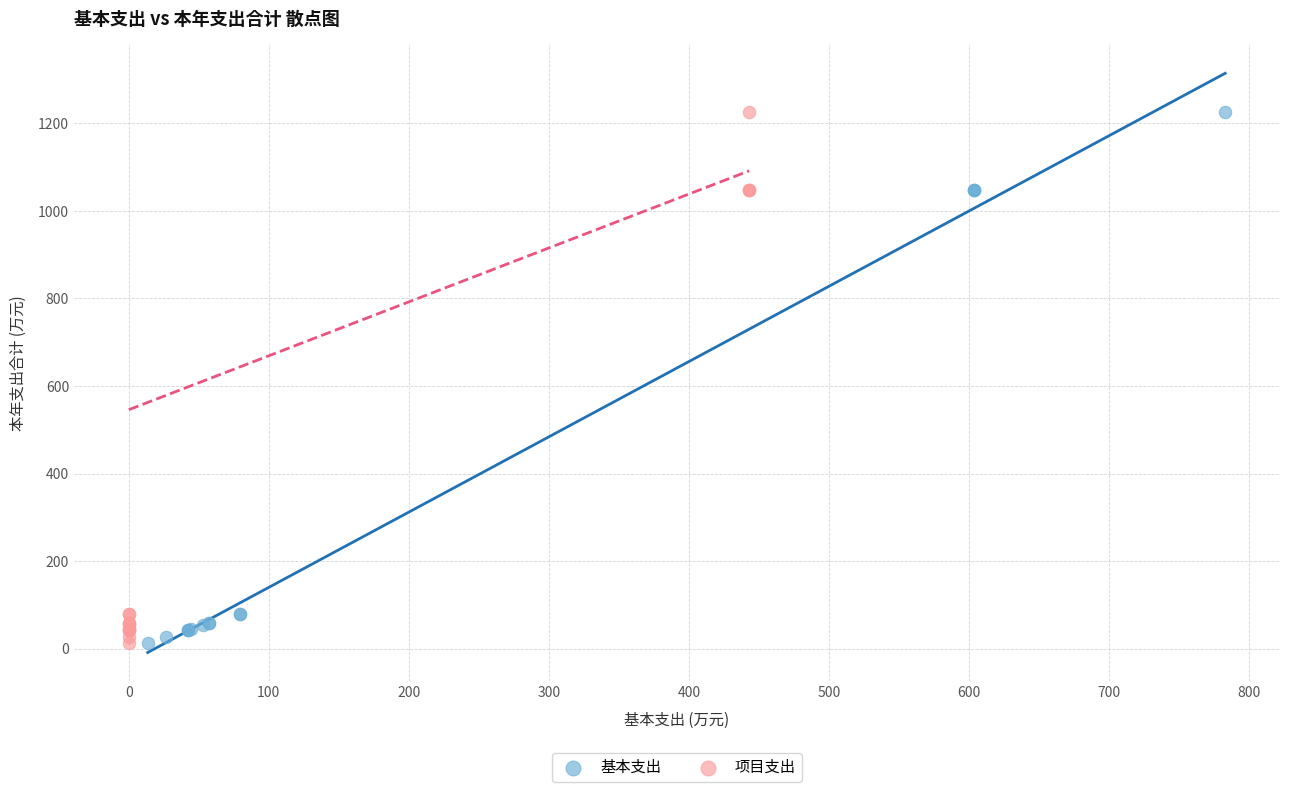

What are all the series names shown in the legend?

基本支出, 项目支出